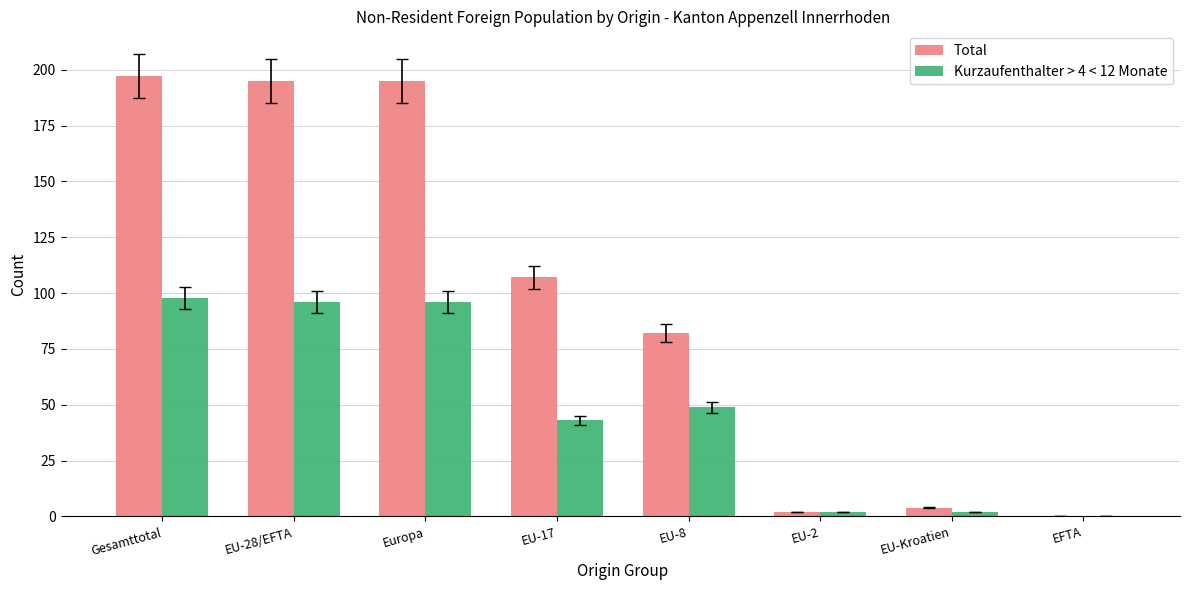

The value of Total at EU-8 is 82. True or false?

True